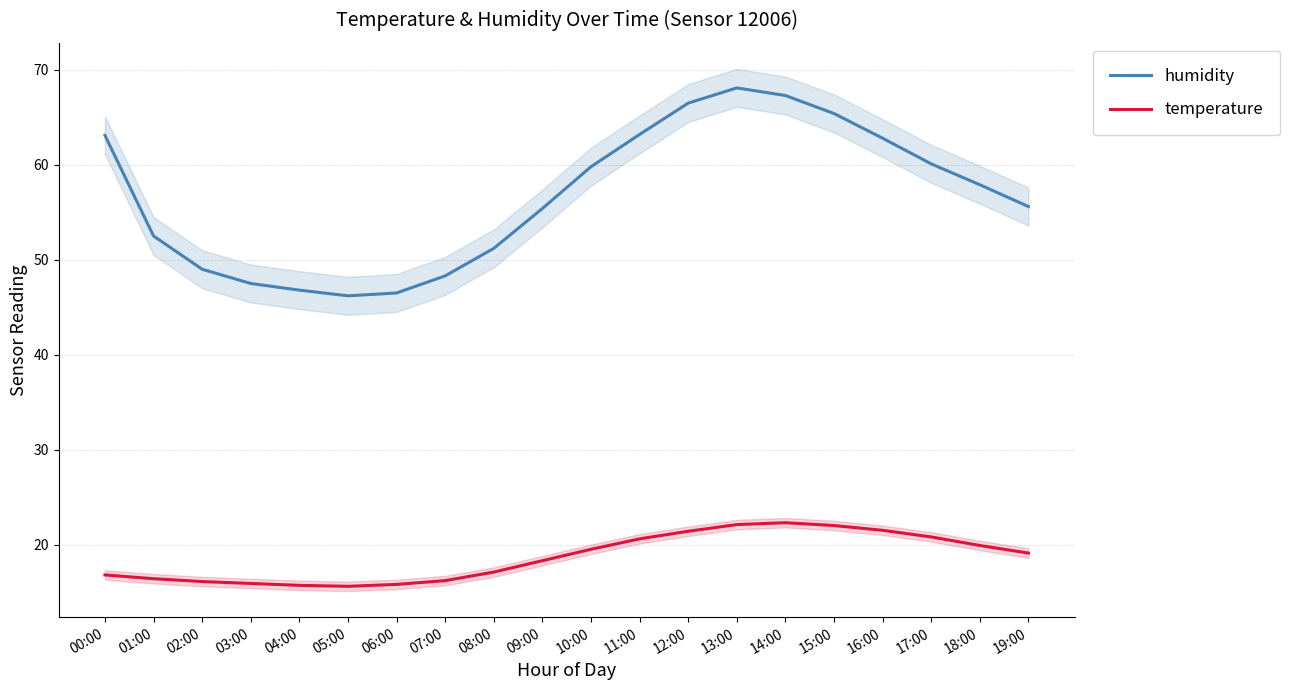

Is this an area chart (filled region under the line)?

No